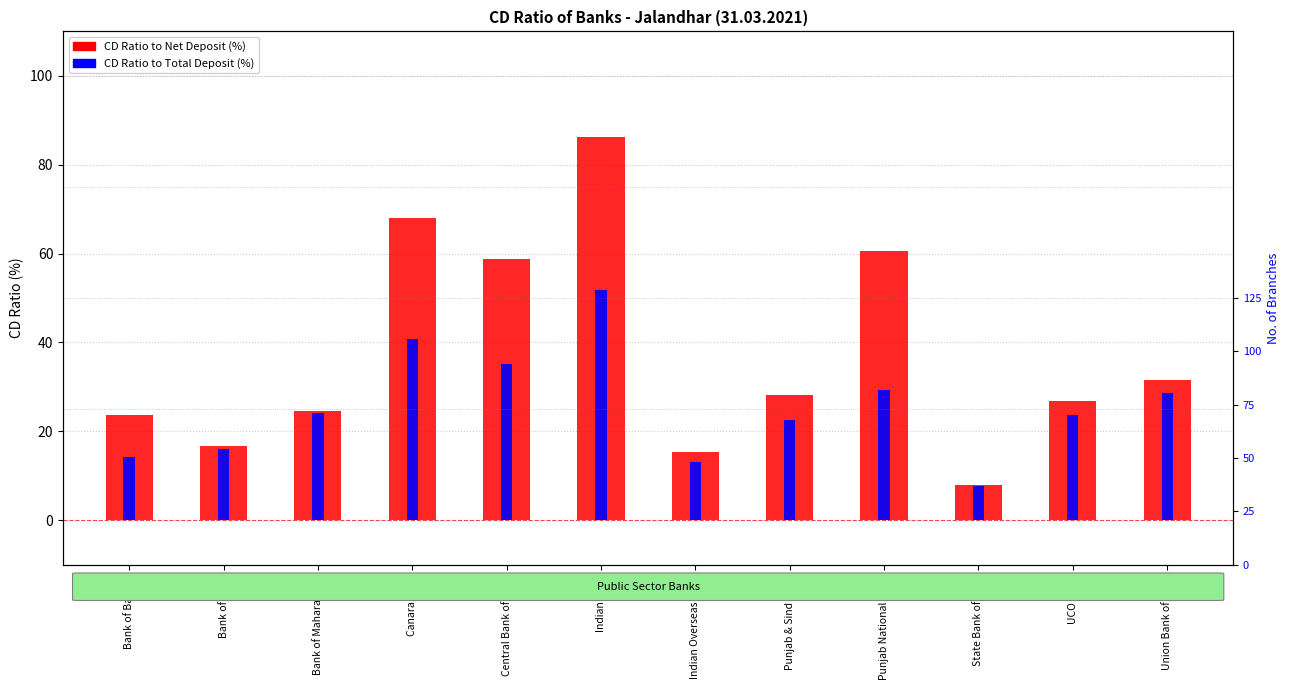

What position from the right is Punjab & Sind Bank?

5